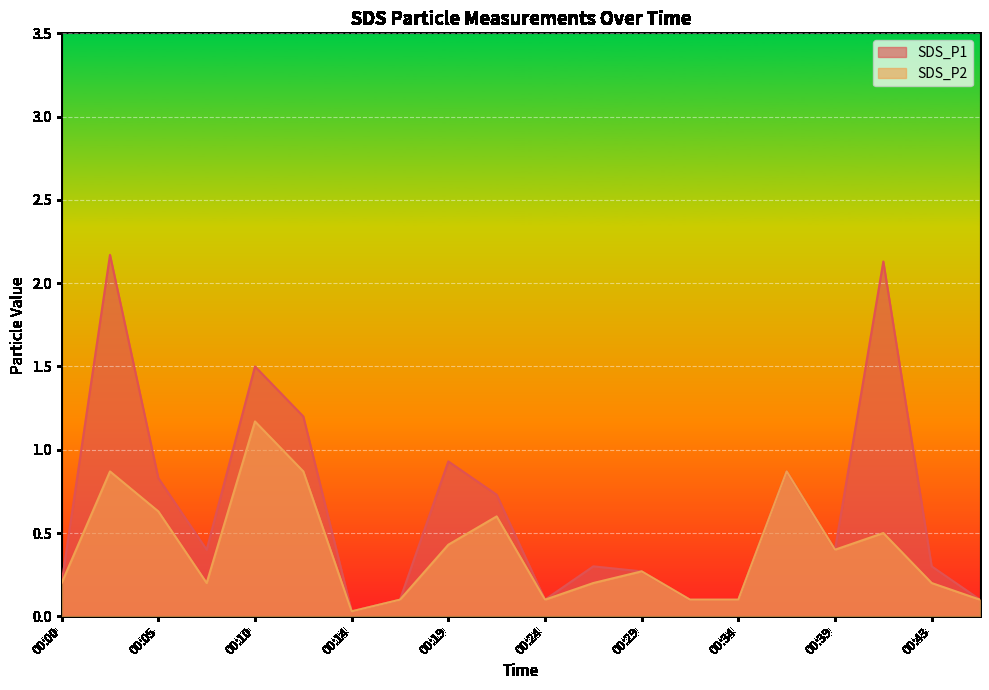

What are all the series names shown in the legend?

SDS_P1, SDS_P2